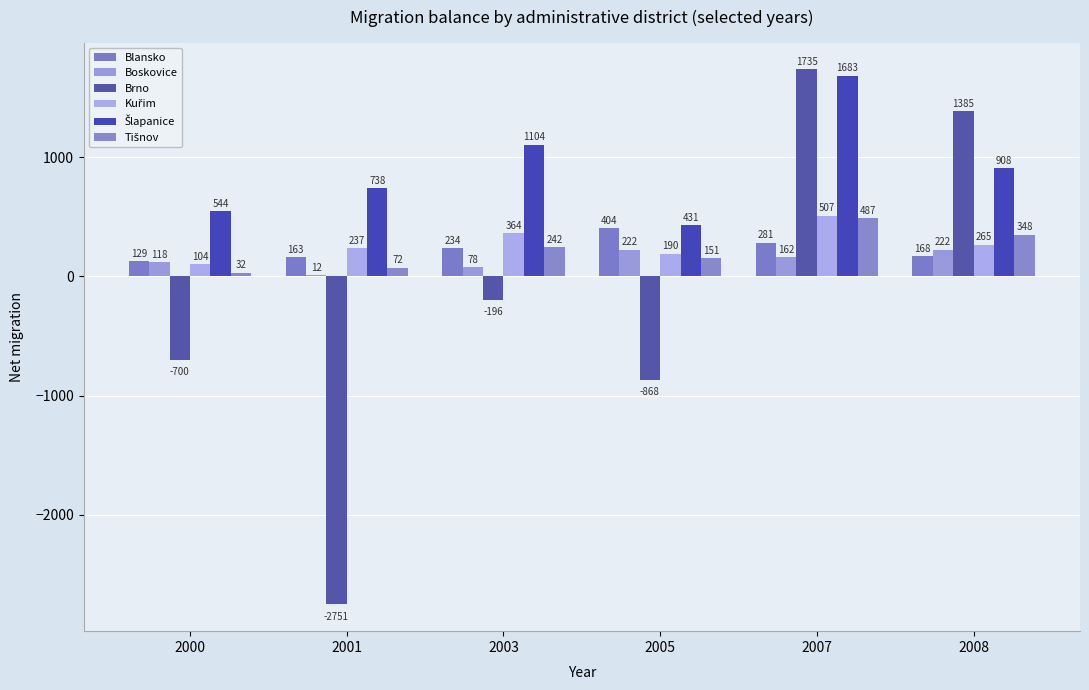

What is the sum of all Brno values?

-1395